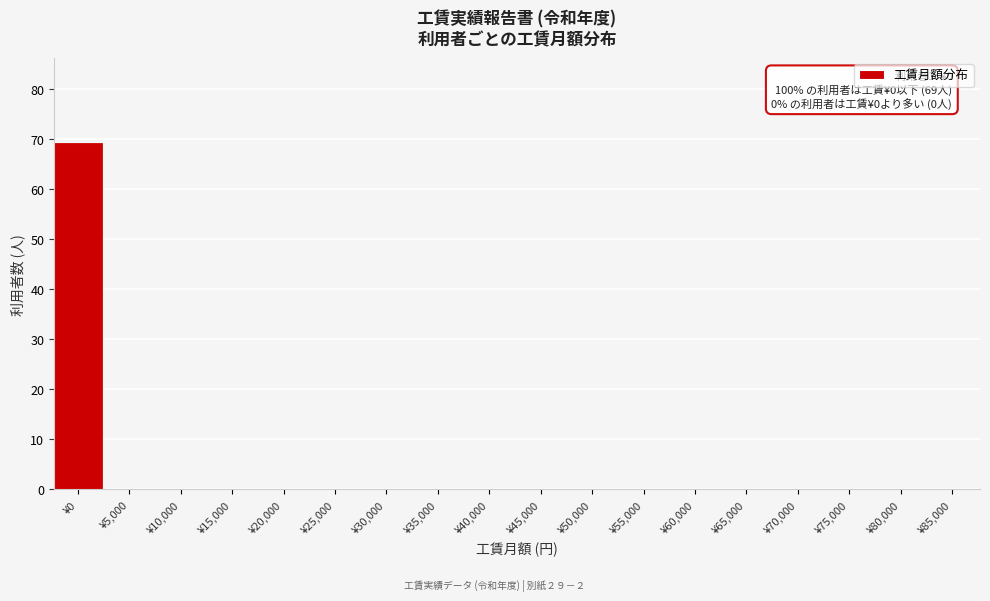

Reading right to left, extract all data points from this chart.

¥85,000=0	¥80,000=0	¥75,000=0	¥70,000=0	¥65,000=0	¥60,000=0	¥55,000=0	¥50,000=0	¥45,000=0	¥40,000=0	¥35,000=0	¥30,000=0	¥25,000=0	¥20,000=0	¥15,000=0	¥10,000=0	¥5,000=0	¥0=69